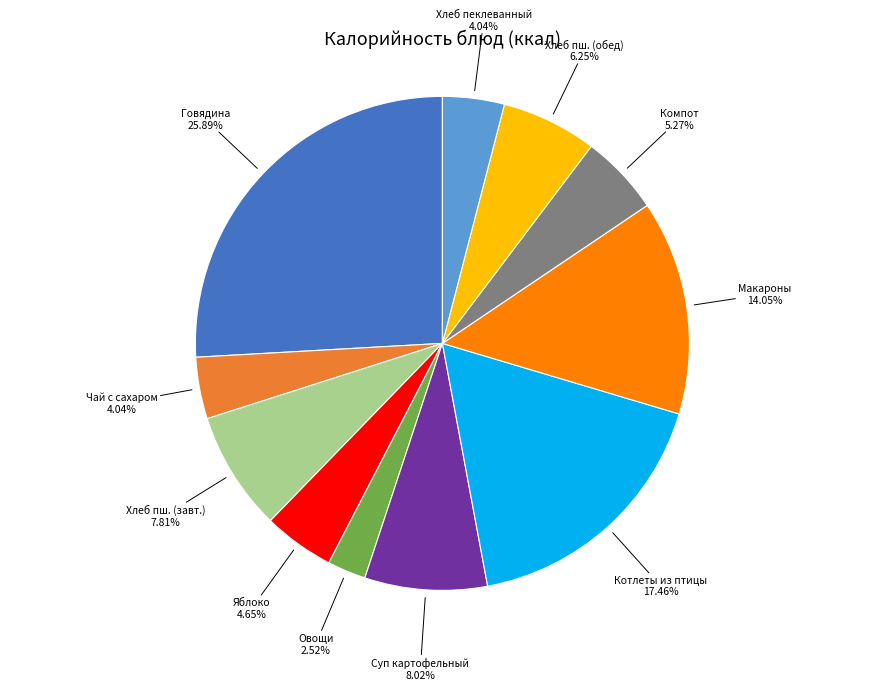

Which category has the biggest portion of the pie?

Говядина